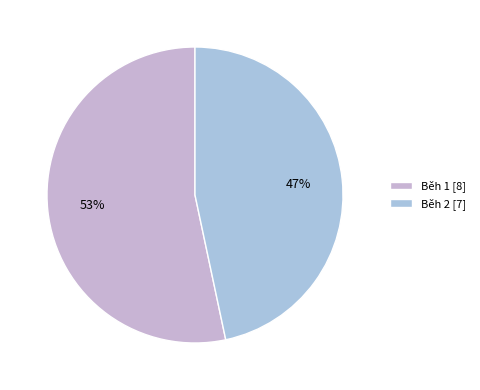

Is there a majority slice in this chart?

Yes